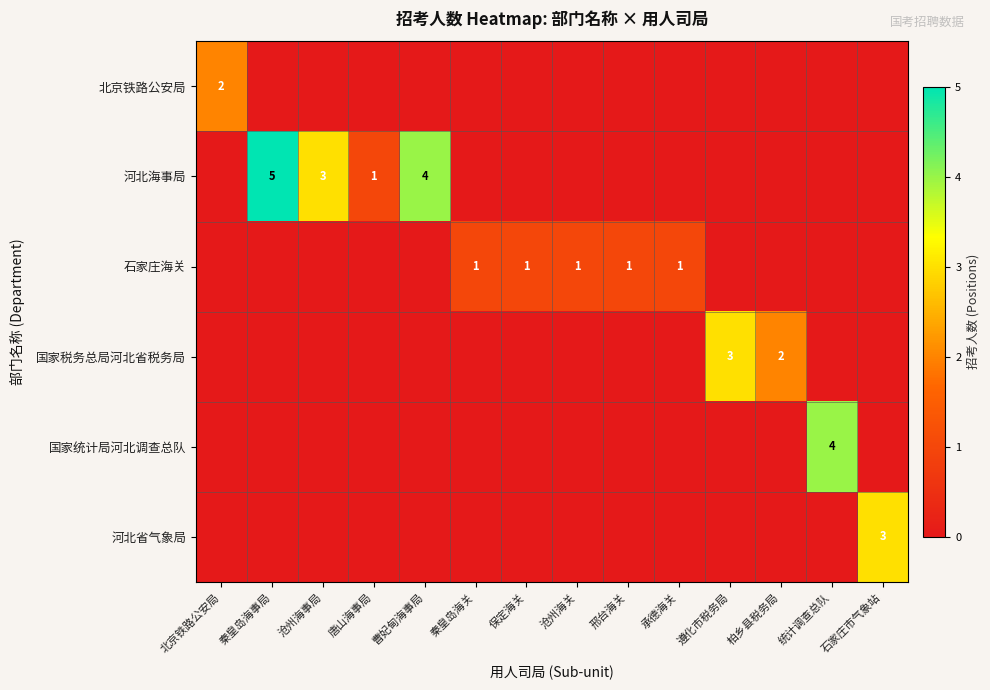

Which series has the largest total across all categories?

河北海事局